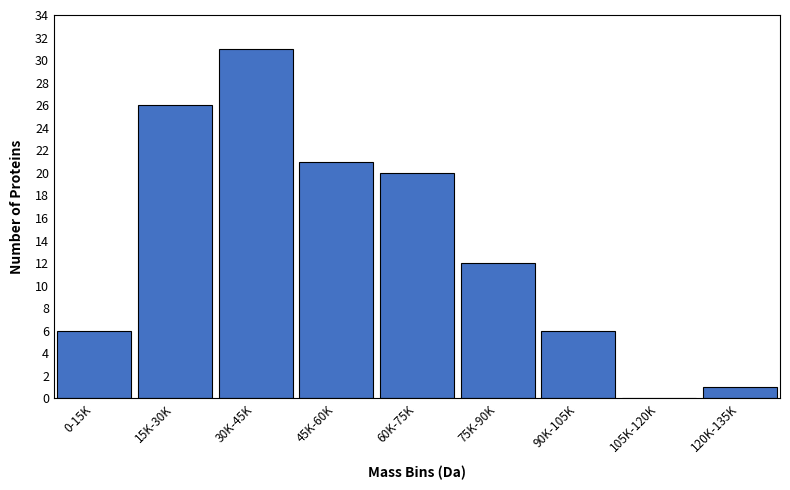

Reading right to left, extract all data points from this chart.

120K-135K=1	105K-120K=0	90K-105K=6	75K-90K=12	60K-75K=20	45K-60K=21	30K-45K=31	15K-30K=26	0-15K=6